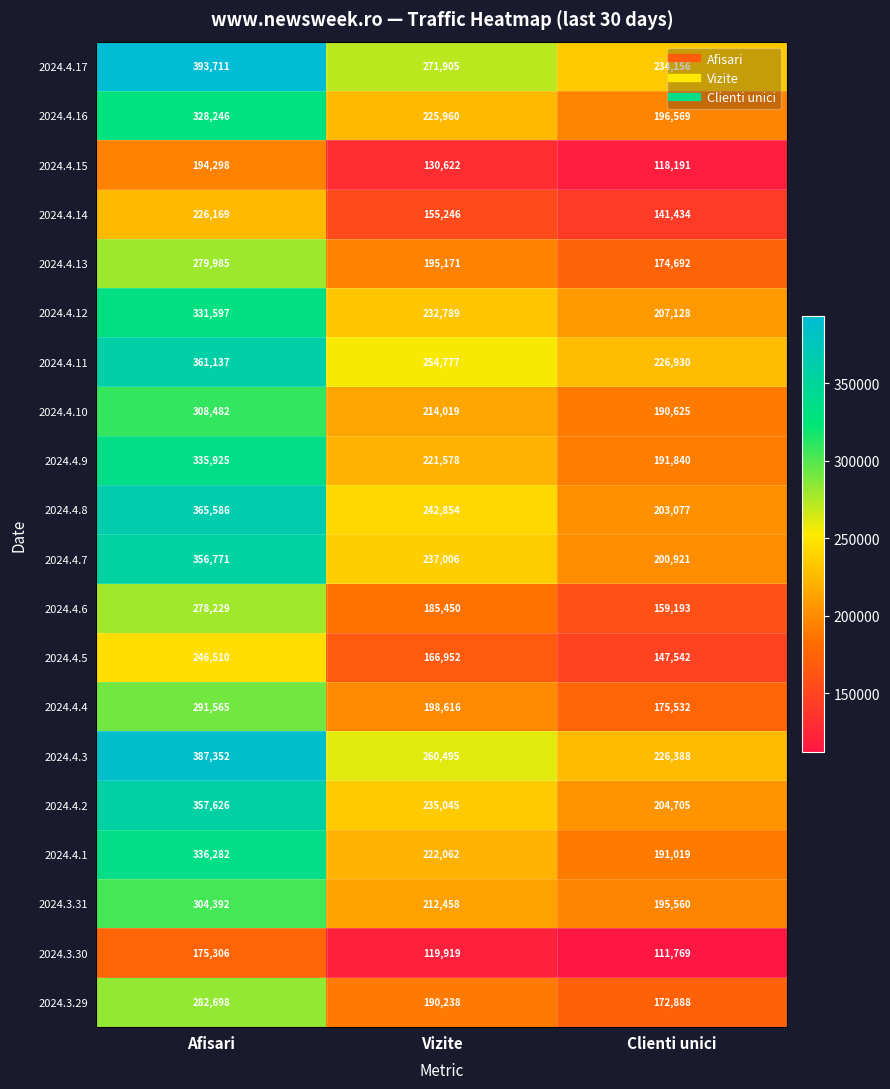

What is the difference between the highest and lowest values at Vizite?

151986